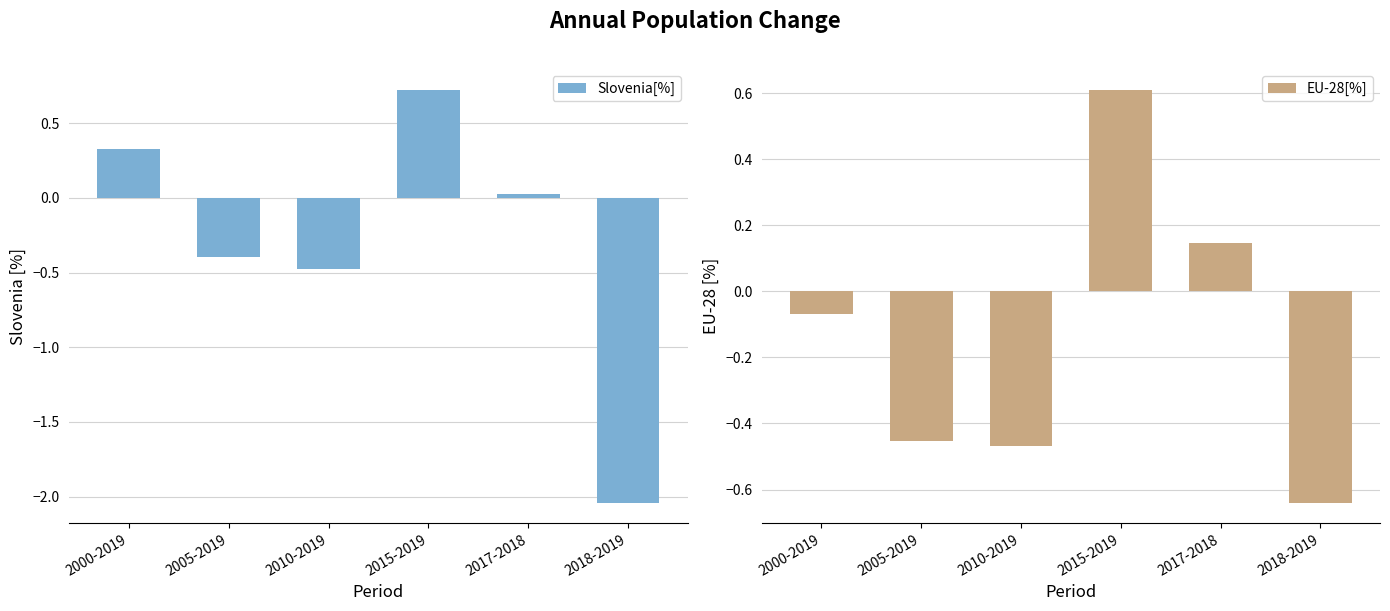

Is it true that EU-28[%] equals -0.5 at 2010-2019?

True